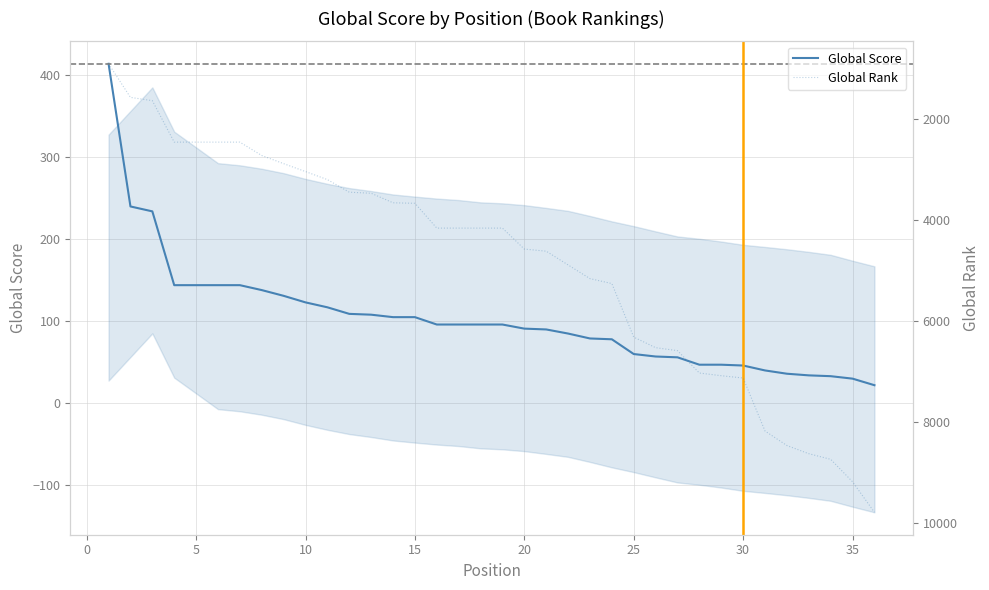

True or false: Global Score has a value of 105 at 15.

True